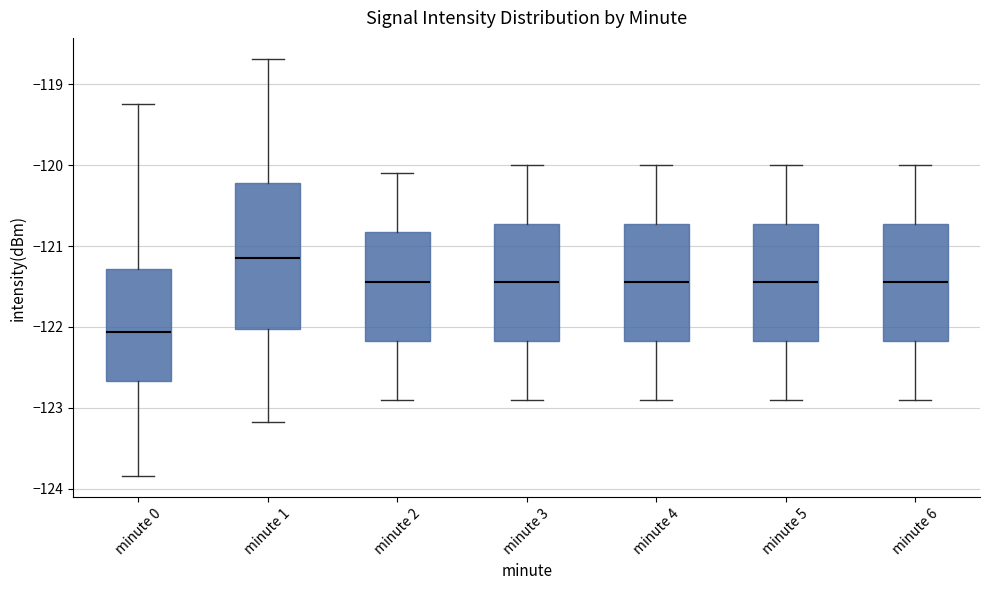

Which box has the lowest median line?

minute 0